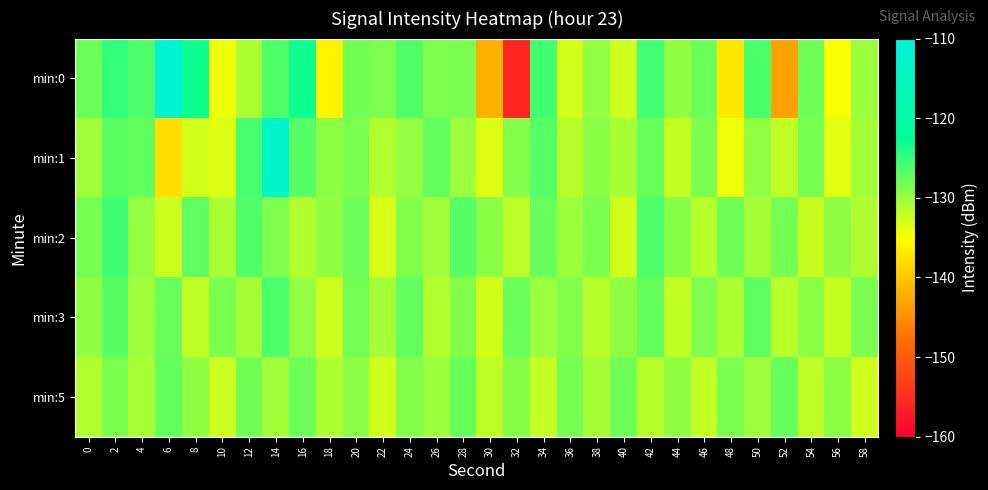

Reading right to left, what are all the values shown in this chart?

min:0: 58=-130.1	56=-134.7	54=-127.9	52=-143.3	50=-126.2	48=-137.0	46=-127.7	44=-129.6	42=-125.7	40=-132.6	38=-129.7	36=-132.9	34=-125.8	32=-155.7	30=-141.9	28=-128.6	26=-128.7	24=-126.4	22=-128.7	20=-128.0	18=-136.0	16=-123.2	14=-126.5	12=-131.0	10=-134.1	8=-123.3	6=-112.0	4=-126.4	2=-124.9	0=-127.8
min:1: 58=-130.5	56=-133.6	54=-128.3	52=-131.8	50=-129.7	48=-134.2	46=-128.4	44=-132.1	42=-127.6	40=-130.8	38=-129.3	36=-131.5	34=-126.7	32=-128.9	30=-133.4	28=-130.1	26=-127.3	24=-129.8	22=-131.2	20=-128.5	18=-129.4	16=-126.7	14=-112.8	12=-126.1	10=-133.3	8=-132.9	6=-137.9	4=-127.2	2=-127.1	0=-130.3
min:2: 58=-131.0	56=-129.5	54=-132.3	52=-128.2	50=-130.7	48=-127.9	46=-131.5	44=-129.1	42=-126.3	40=-132.8	38=-128.6	36=-130.2	34=-127.5	32=-131.7	30=-129.3	28=-126.8	26=-130.4	24=-128.9	22=-133.1	20=-127.8	18=-129.6	16=-131.2	14=-128.7	12=-126.5	10=-130.9	8=-127.1	6=-132.4	4=-129.8	2=-125.6	0=-128.3
min:3: 58=-128.5	56=-132.2	54=-129.3	52=-131.6	50=-127.1	48=-130.9	46=-128.7	44=-132.0	42=-127.4	40=-129.6	38=-131.4	36=-128.9	34=-130.1	32=-127.7	30=-132.8	28=-129.0	26=-131.2	24=-127.3	22=-130.6	20=-128.1	18=-132.5	16=-129.8	14=-126.2	12=-130.7	10=-128.4	8=-131.9	6=-127.6	4=-130.3	2=-126.8	0=-129.5
min:5: 58=-132.6	56=-129.4	54=-131.9	52=-127.5	50=-130.3	48=-128.6	46=-132.0	44=-129.6	42=-131.4	40=-127.9	38=-130.7	36=-128.3	34=-132.1	32=-129.1	30=-131.8	28=-127.6	26=-130.2	24=-128.9	22=-132.7	20=-129.3	18=-131.0	16=-127.8	14=-130.5	12=-128.1	10=-132.4	8=-129.6	6=-127.3	4=-130.8	2=-128.5	0=-131.2